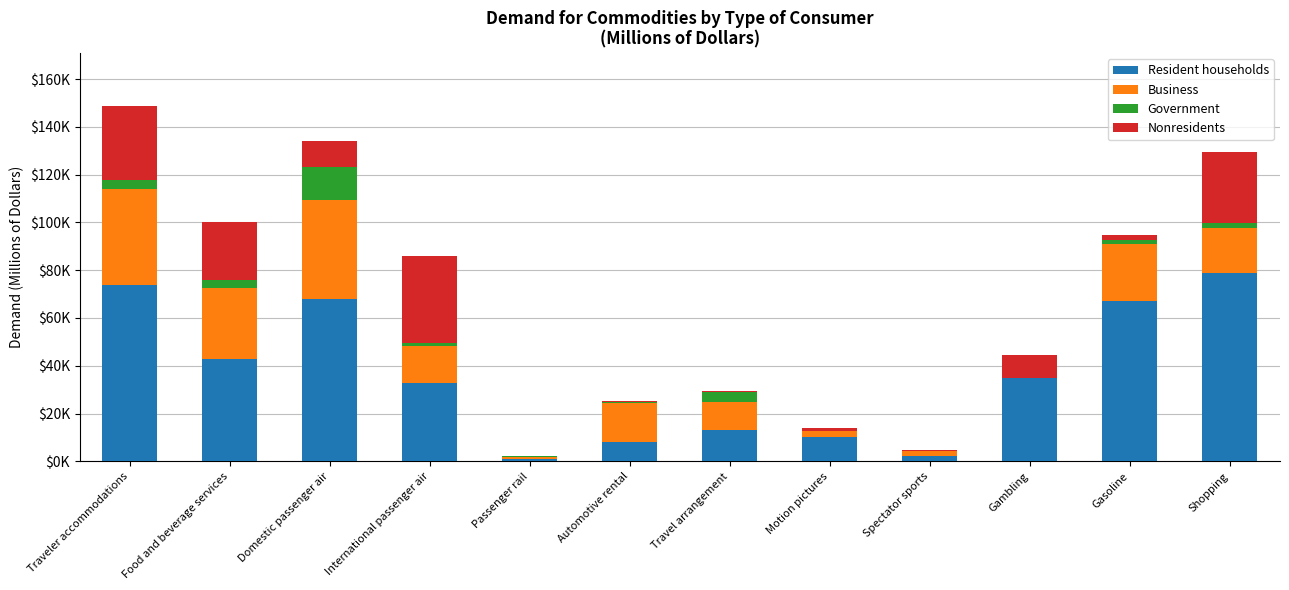

What is the average value of the Business series?

16900